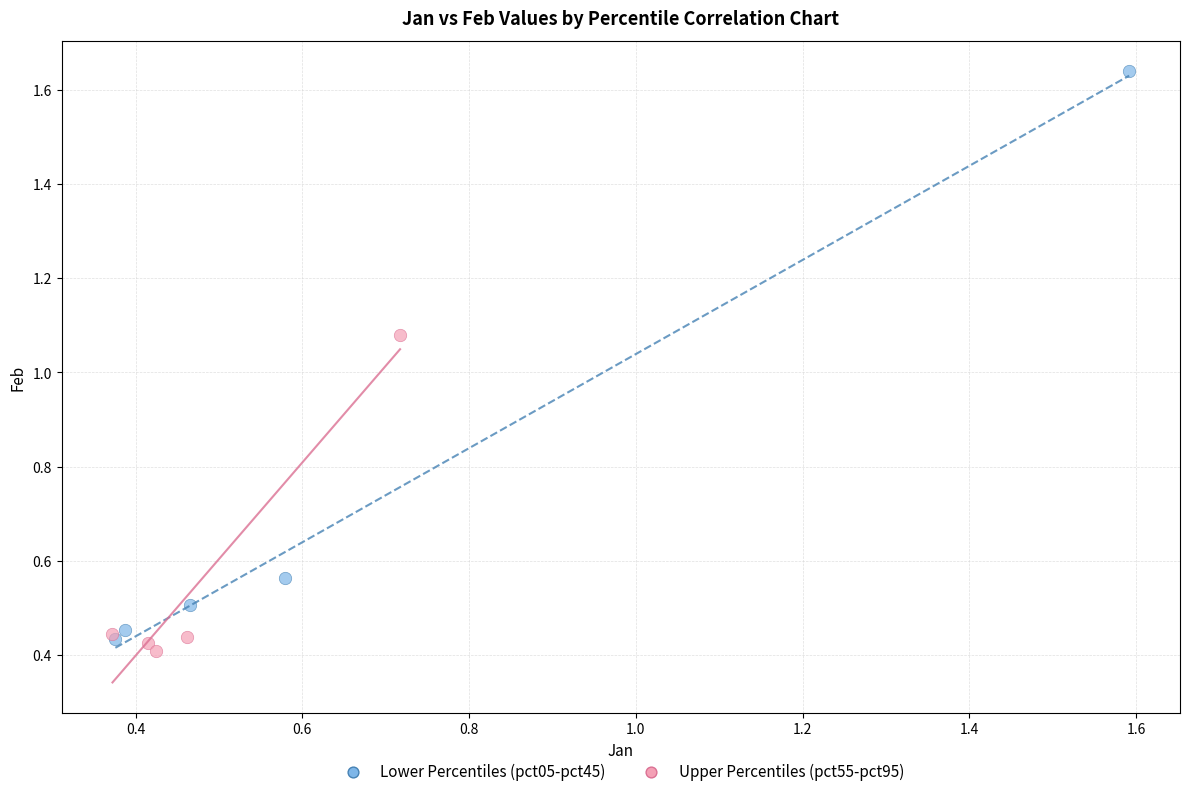

Which series has the widest spread of Y values?

Lower Percentiles (pct05-pct45)